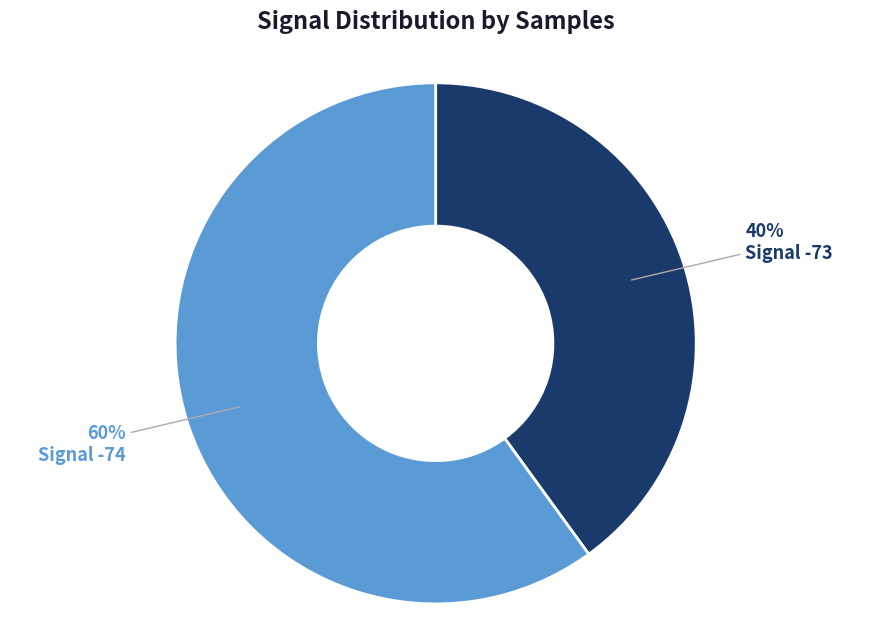

To the nearest percent, what is the difference between the largest and smallest slice percentages?

20%